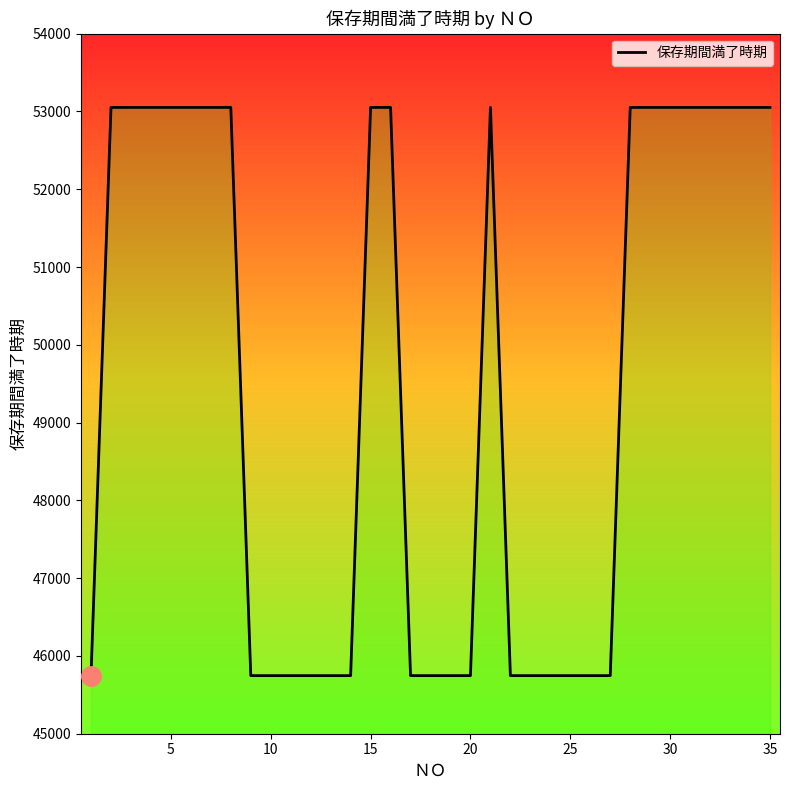

What is the difference between the maximum and minimum values?

7305